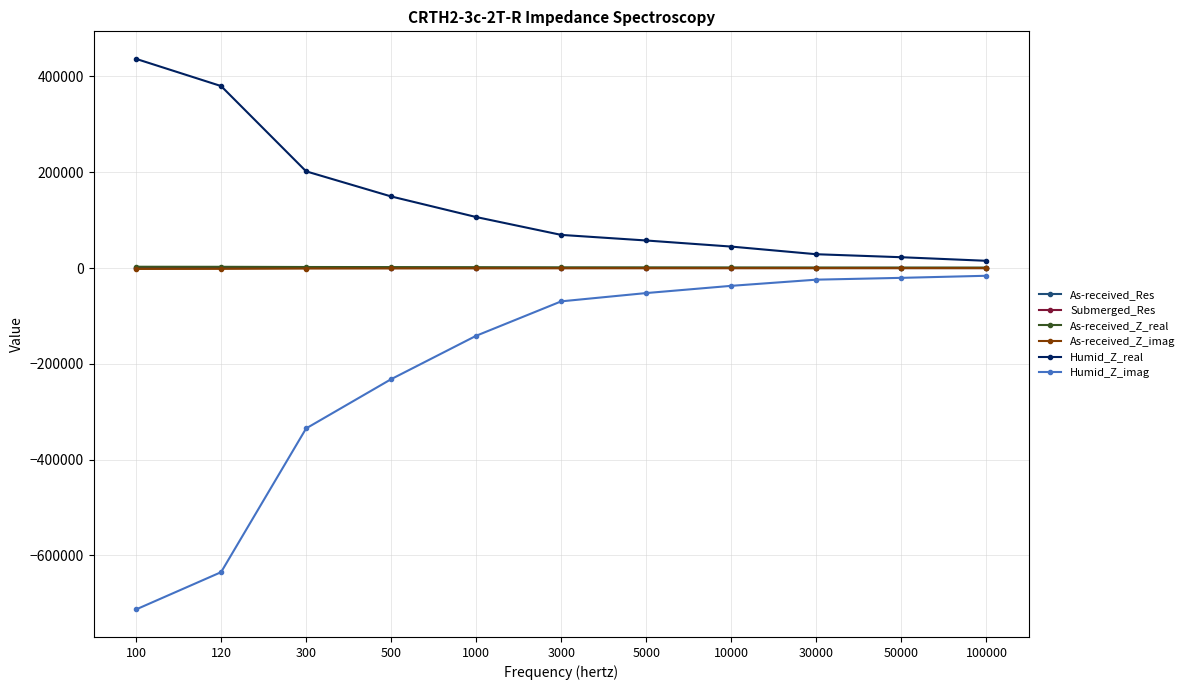

Which category has the highest value across all series?

100